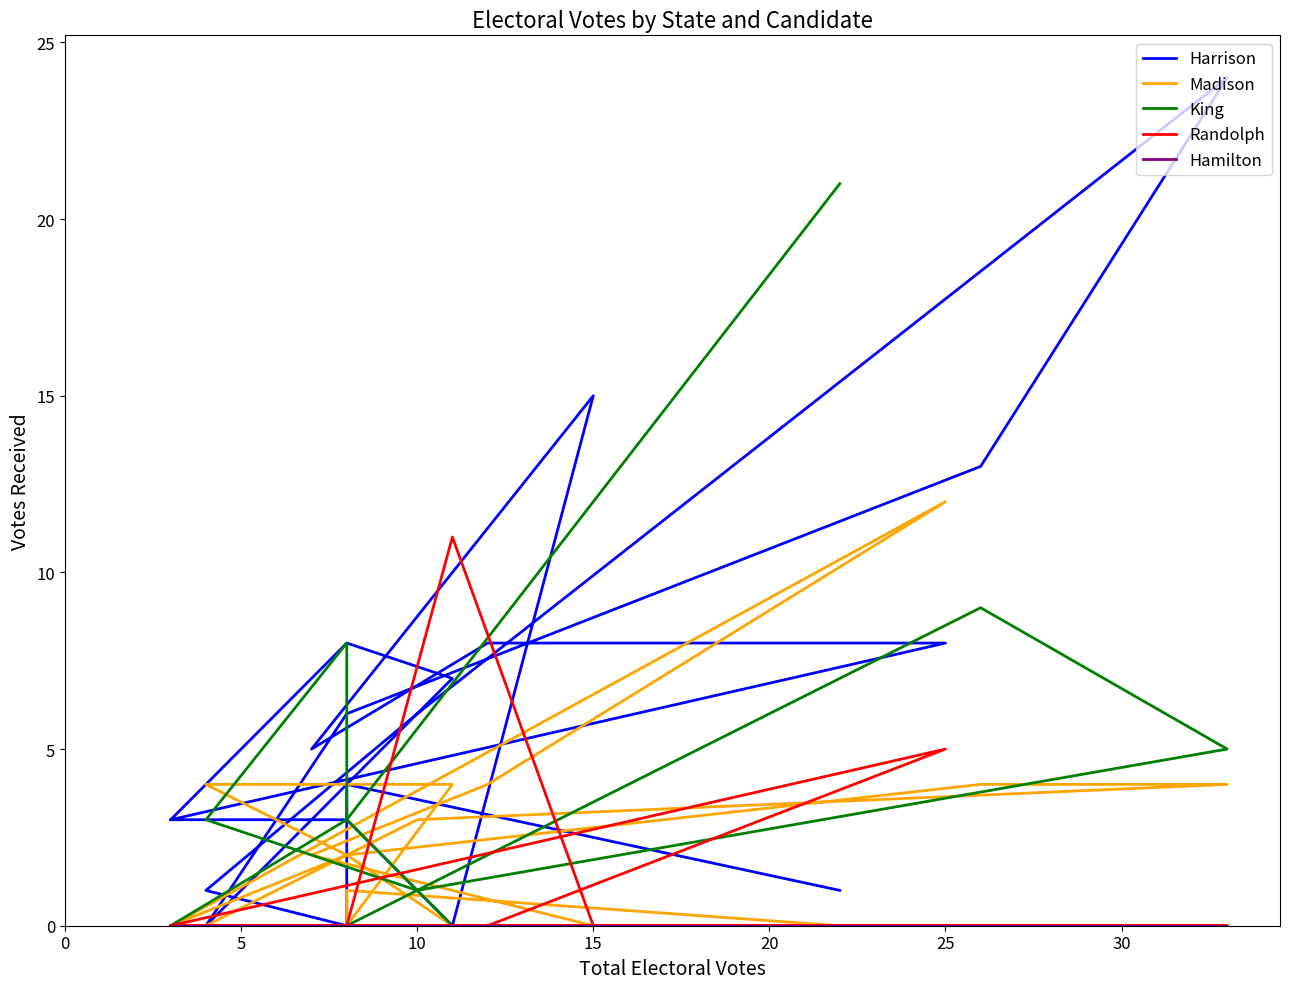

The Randolph series shows 0 at 16. True or false?

True